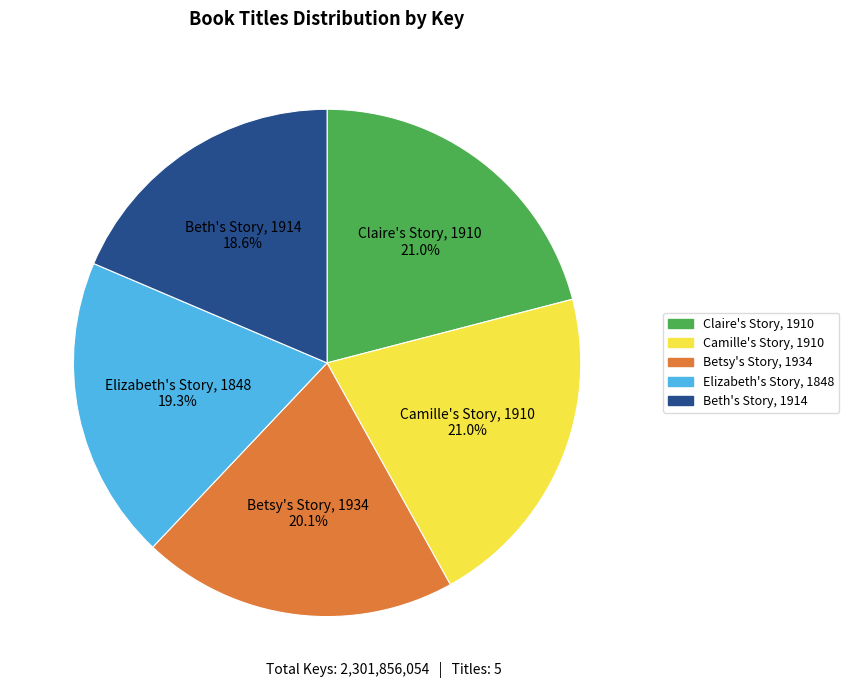

What percentage is the Claire's Story, 1910 slice, to the nearest percent?

21%